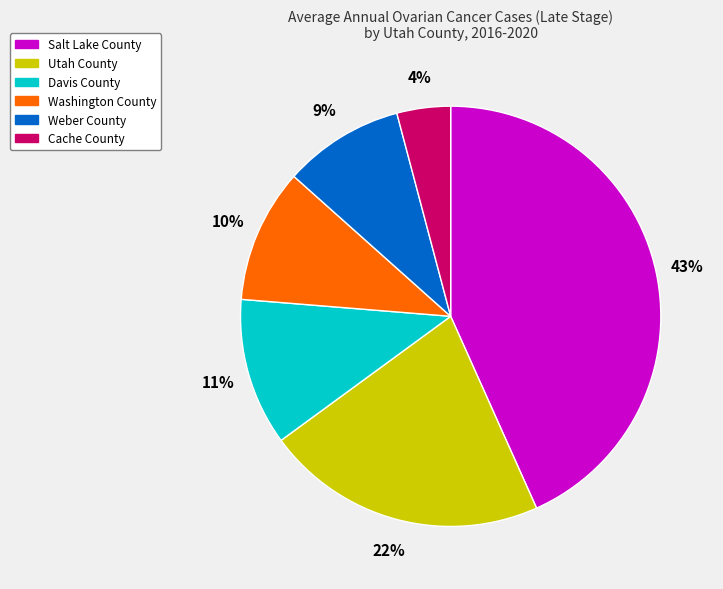

Is it true that Cache County is 4% of the pie?

True